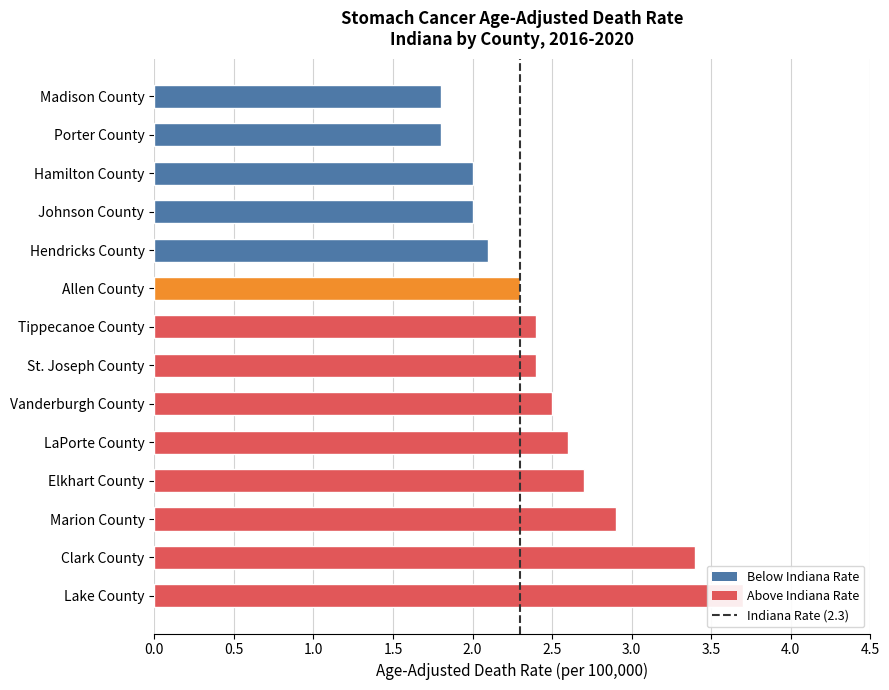

What position from the left is Hamilton County?

3